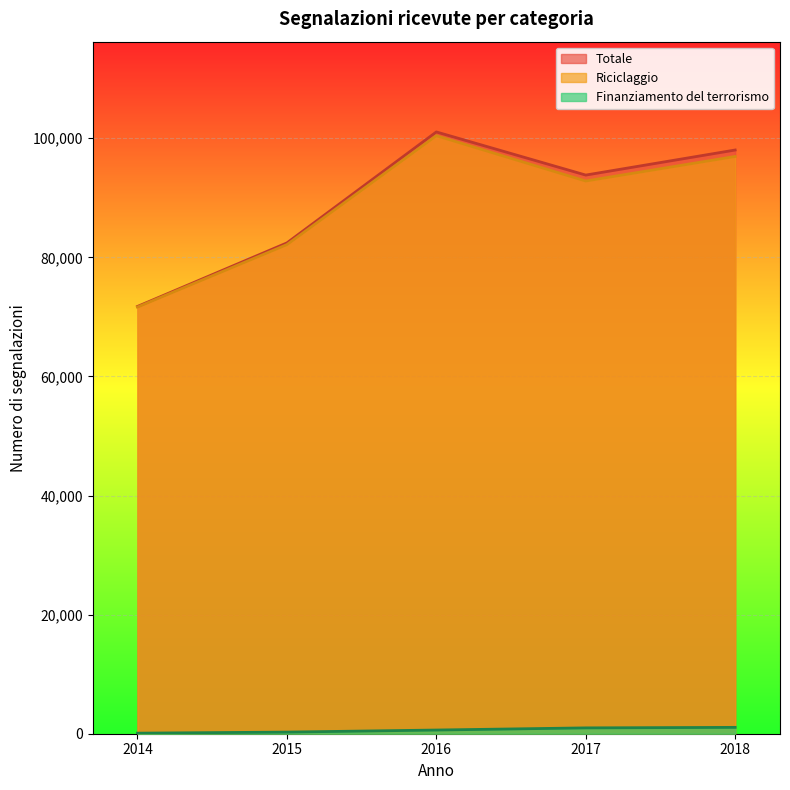

How many interior local valleys does the Totale series have?

1